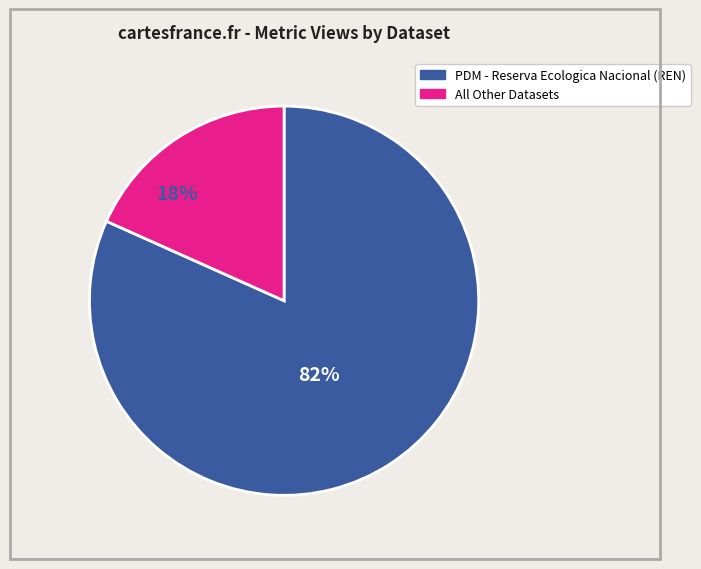

To the nearest percent, what is the average slice percentage?

50%